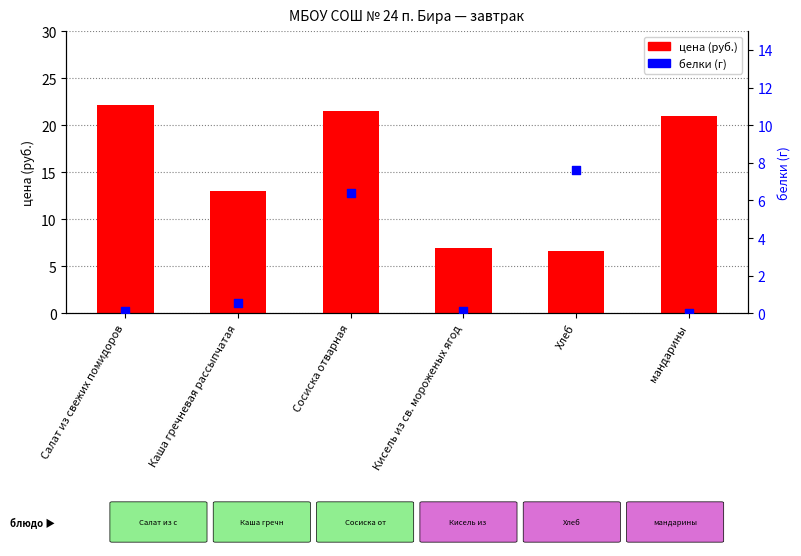

Is the value of белки at мандарины greater than the value of цена at Кисель из св. мороженых ягод?

No